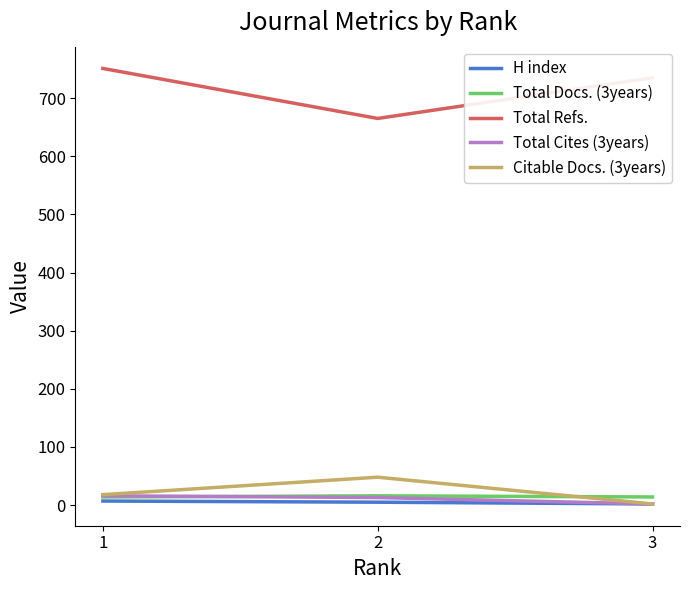

The value of Citable Docs. (3years) at 1 is 18. True or false?

True